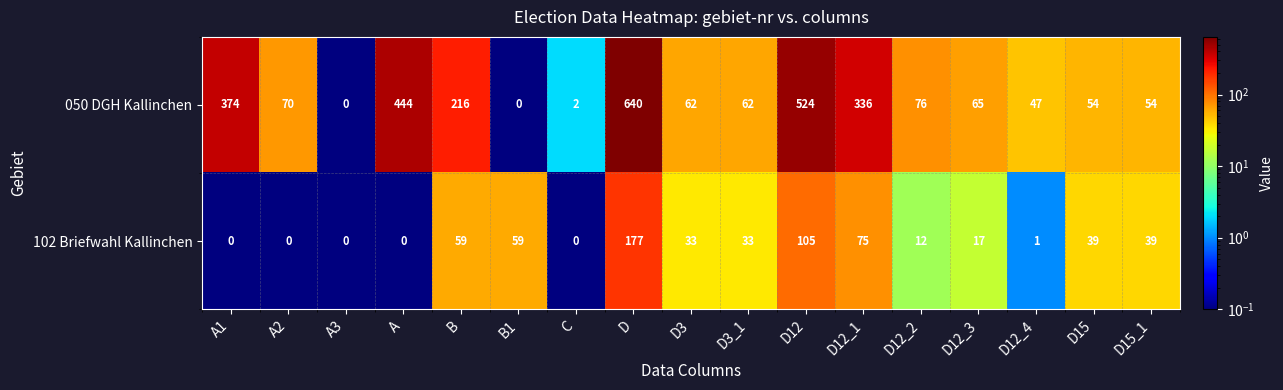

How many categories are shown in the chart?

17